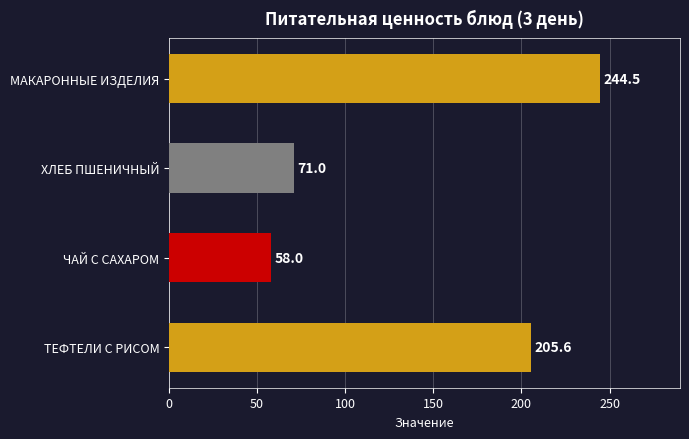

Rank the categories by value from highest to lowest.

МАКАРОННЫЕ ИЗДЕЛИЯ, ТЕФТЕЛИ С РИСОМ, ХЛЕБ ПШЕНИЧНЫЙ, ЧАЙ С САХАРОМ